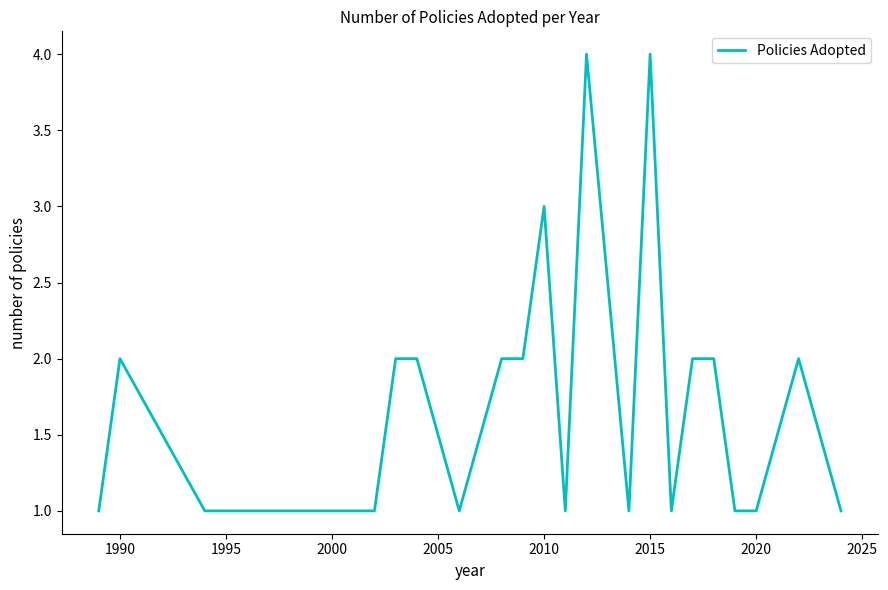

What is the greatest value displayed?

4